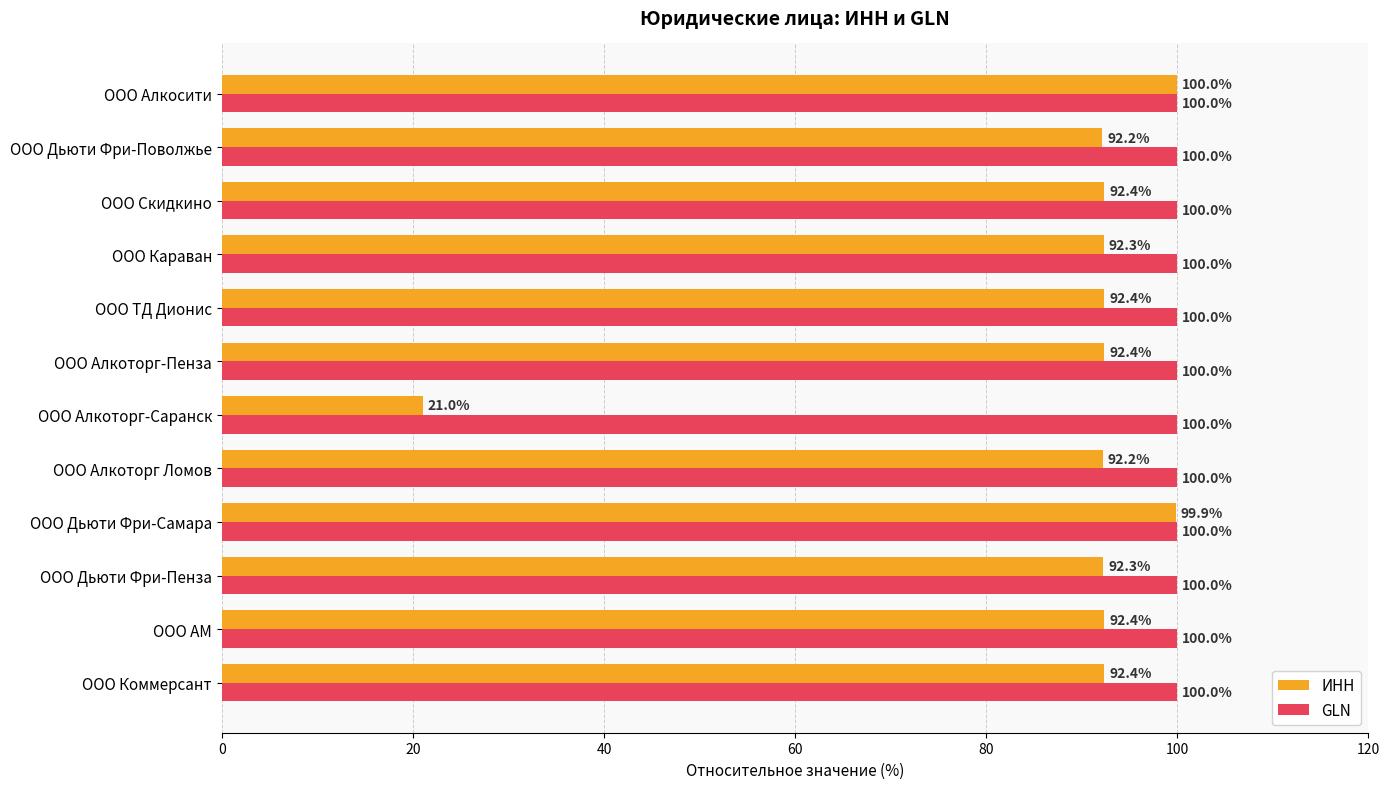

What is the minimum value shown in the chart?

21.0